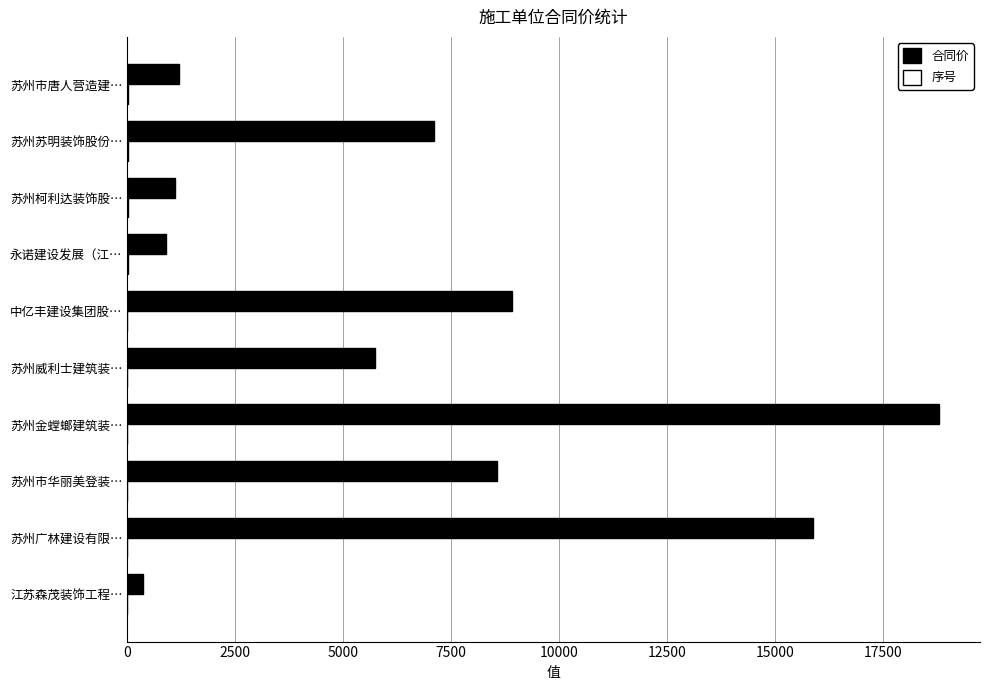

What is the sum of all 合同价 values?

68597.7